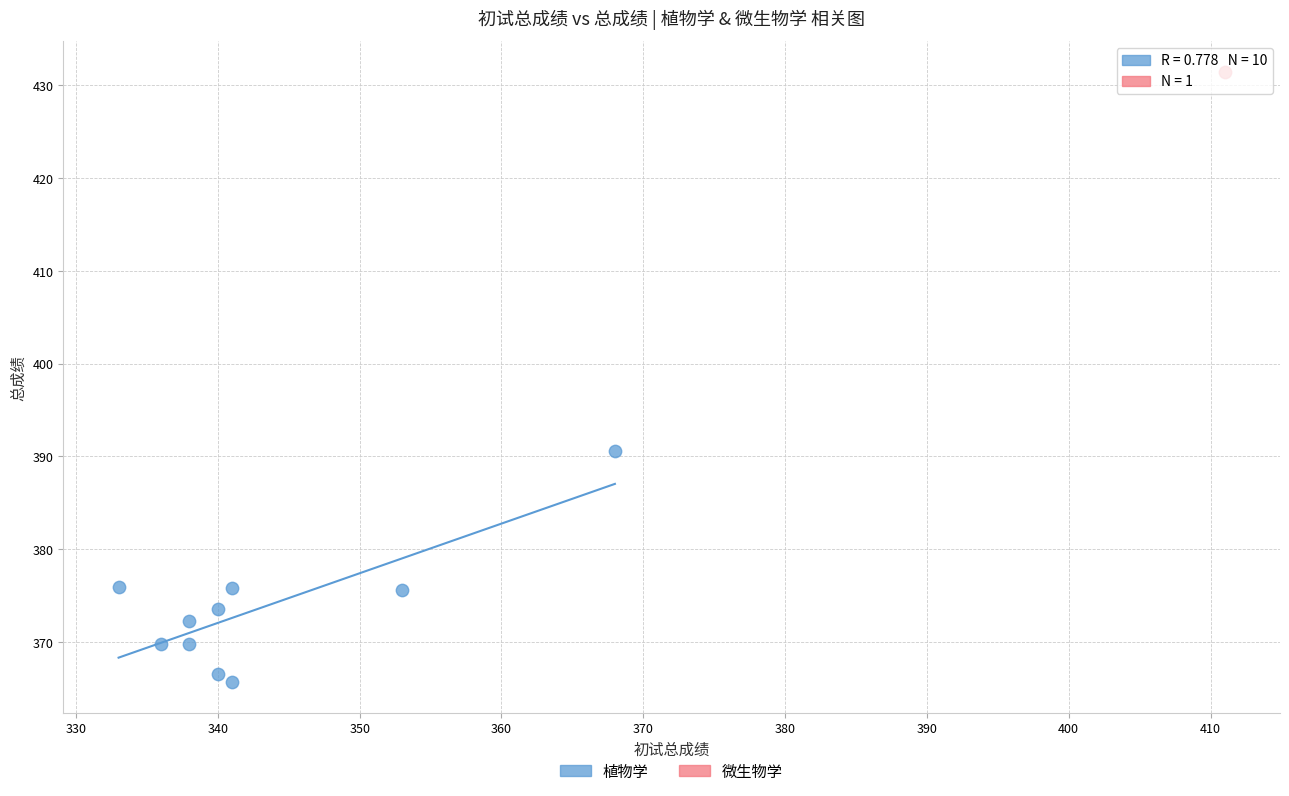

What are all the series names shown in the legend?

植物学, 微生物学